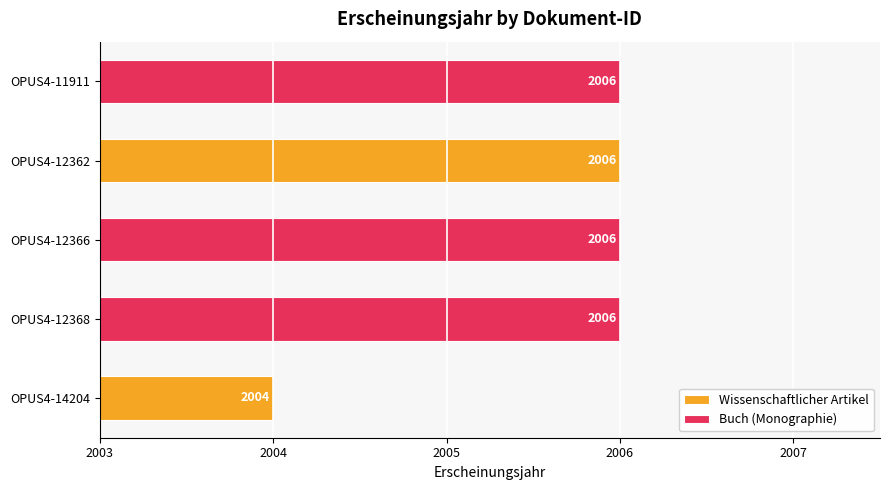

What is the sum of the values at OPUS4-14204 and OPUS4-12362?

4010